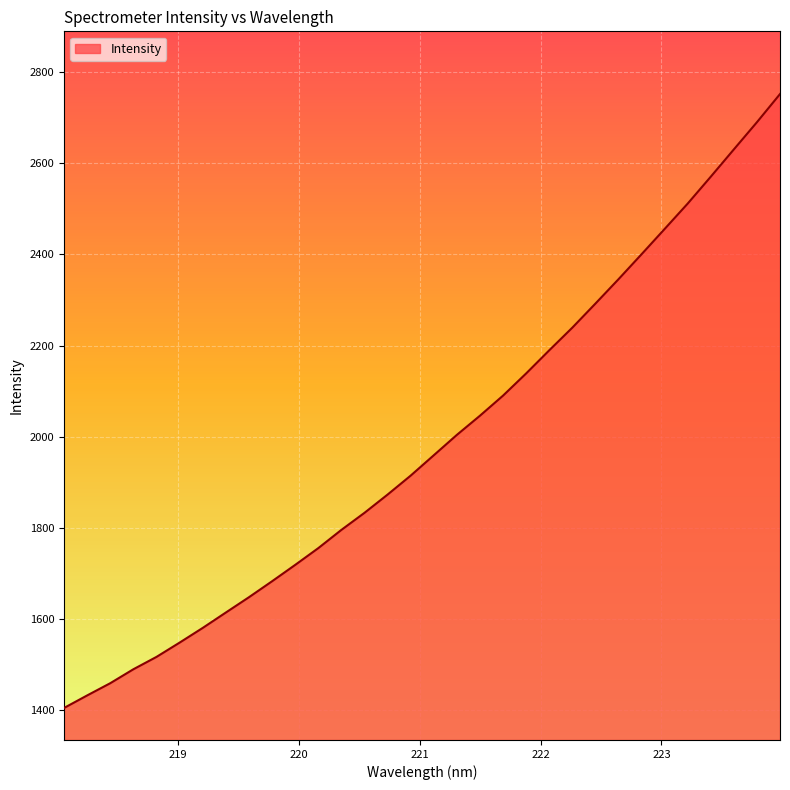

What is the maximum value shown in the chart?

2751.8